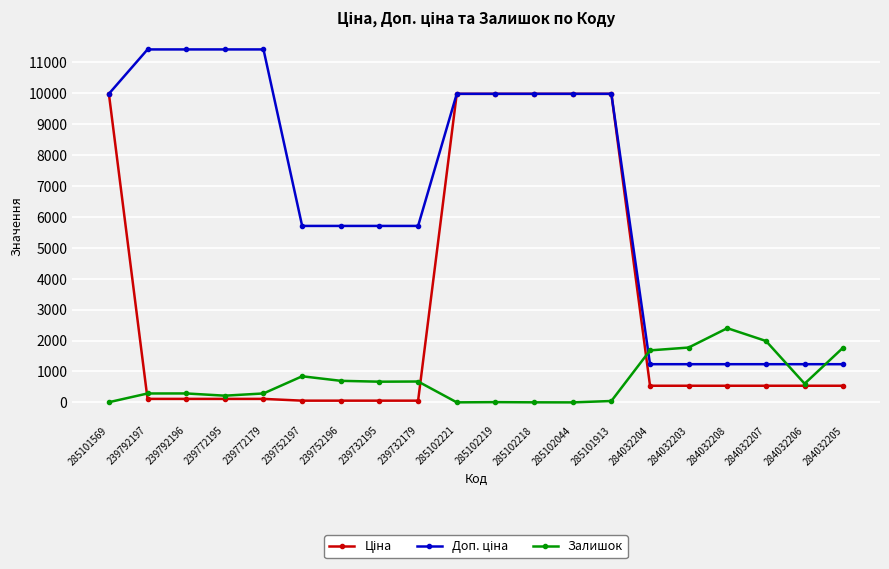

What is the total value across all series at 284032208?

4174.4